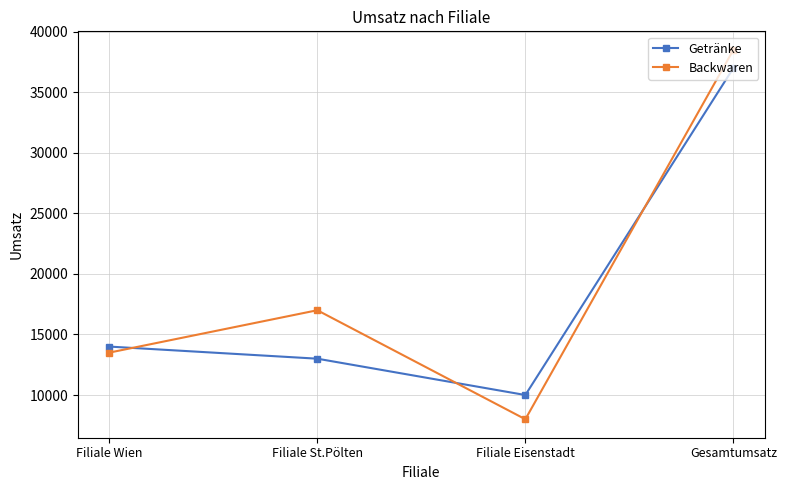

Which series changed the most between Filiale Wien and Gesamtumsatz?

Backwaren